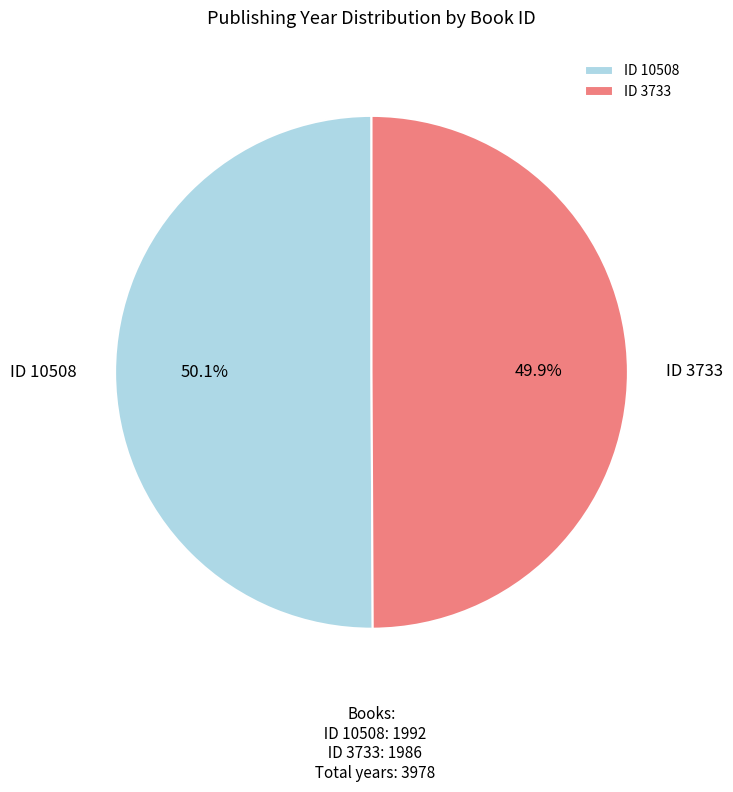

To the nearest percent, what is the average slice percentage?

50%